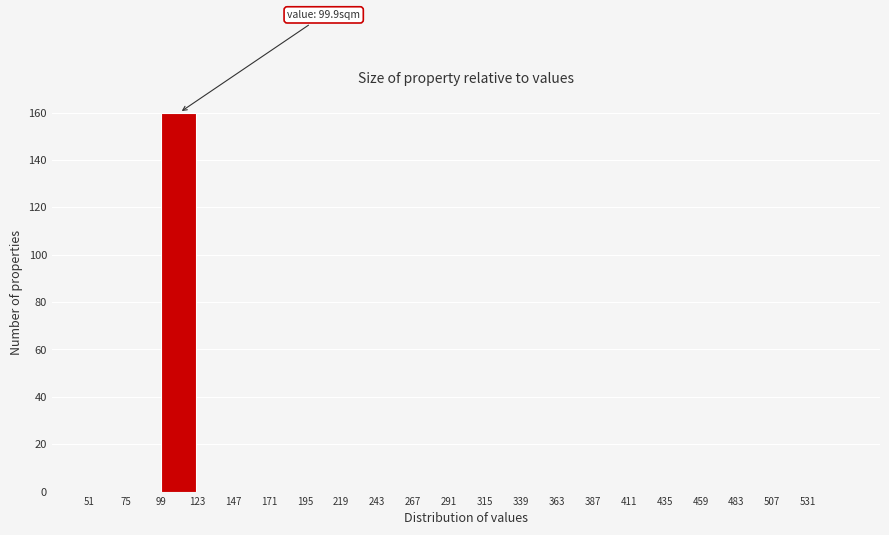

Which range on the x-axis has the tallest bar?

99 to 123